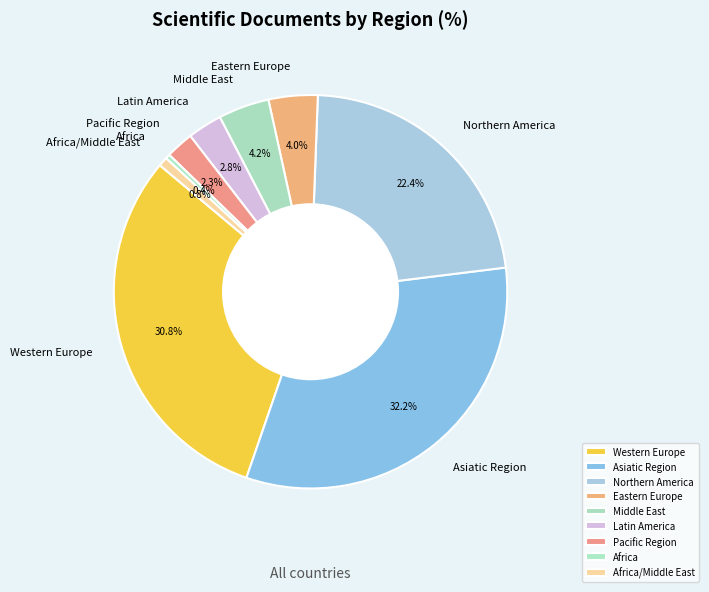

To the nearest percent, what is the average slice percentage?

11%